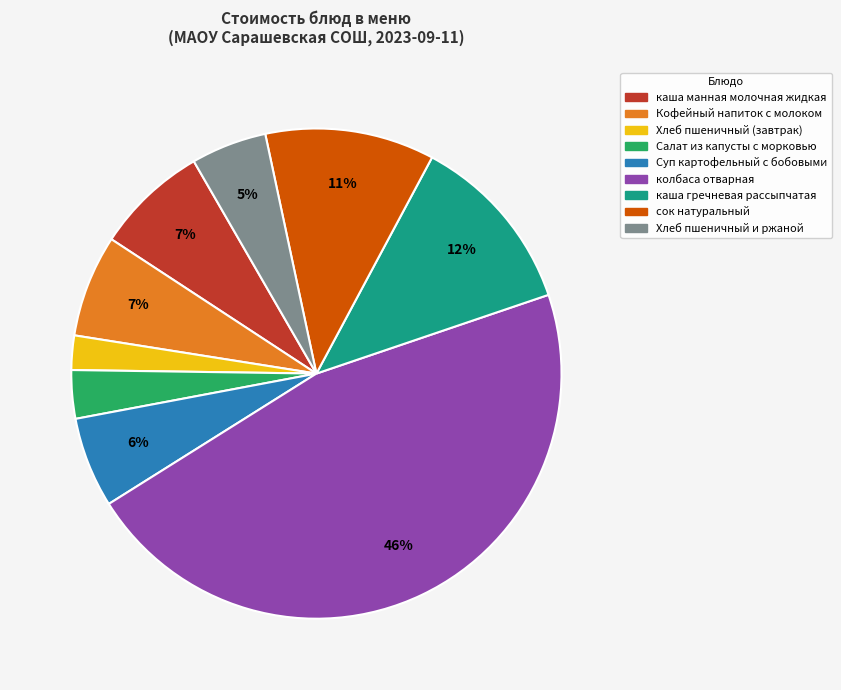

Does any single category account for the majority?

No